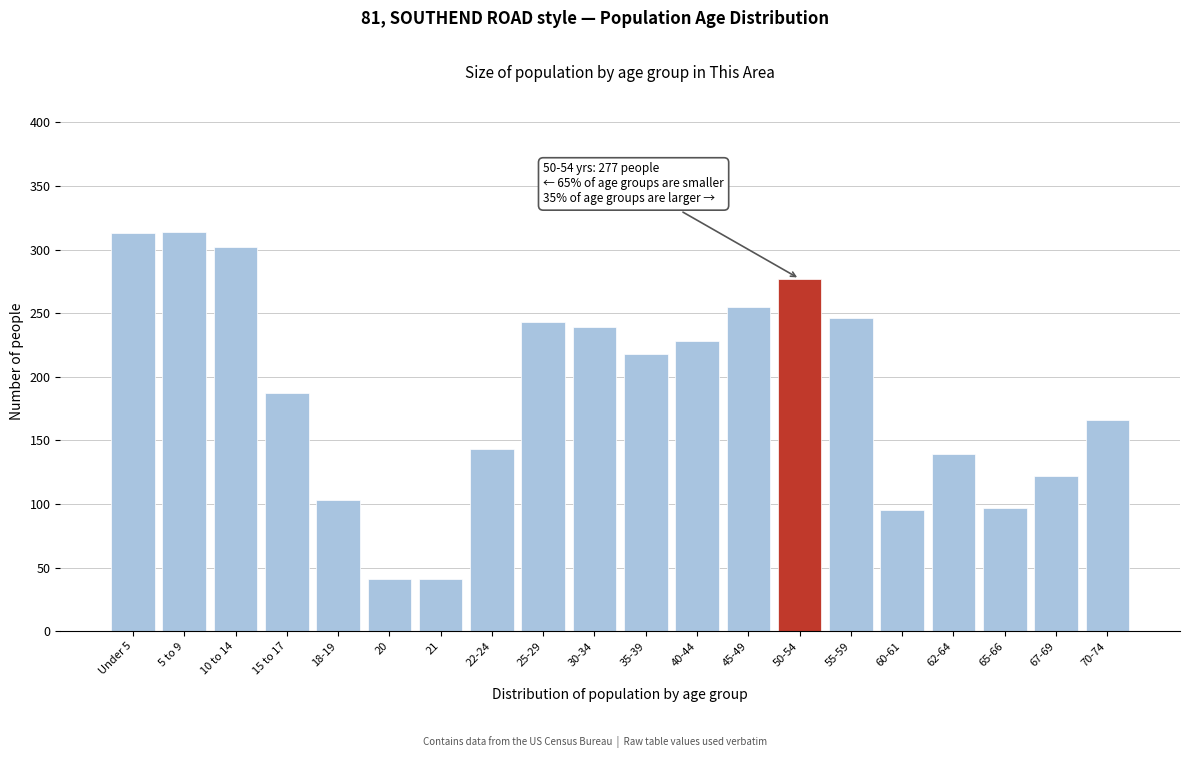

What is the greatest value displayed?

314